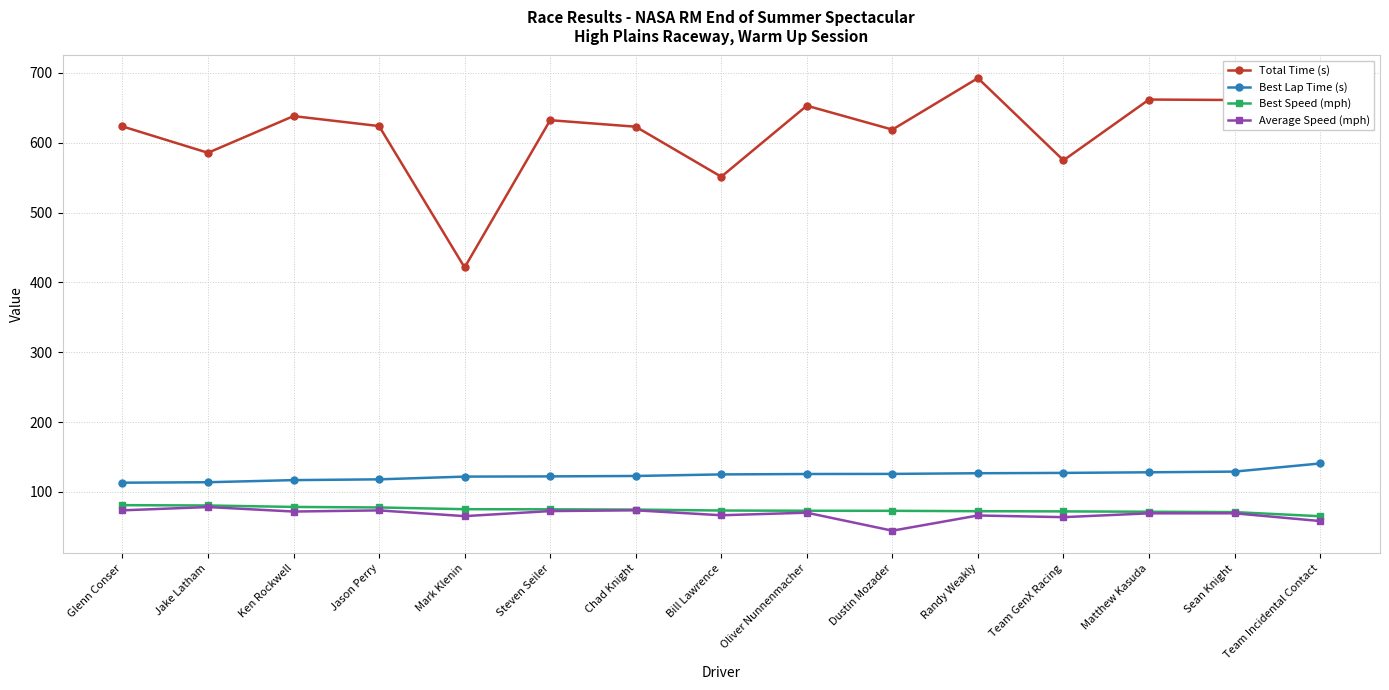

What position from the left is Glenn Conser?

1